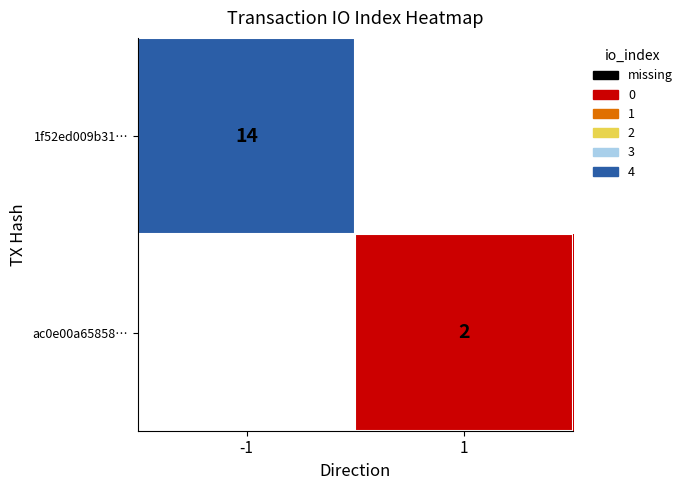

At how many categories does at least one series exceed 6?

1